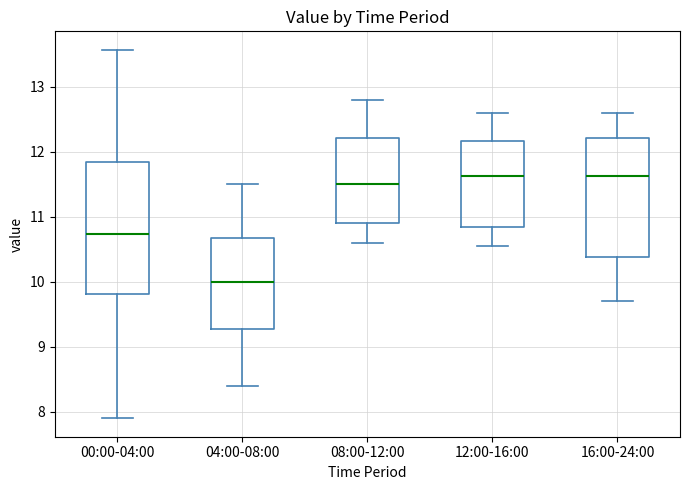

Which box's median line is the lowest?

04:00-08:00